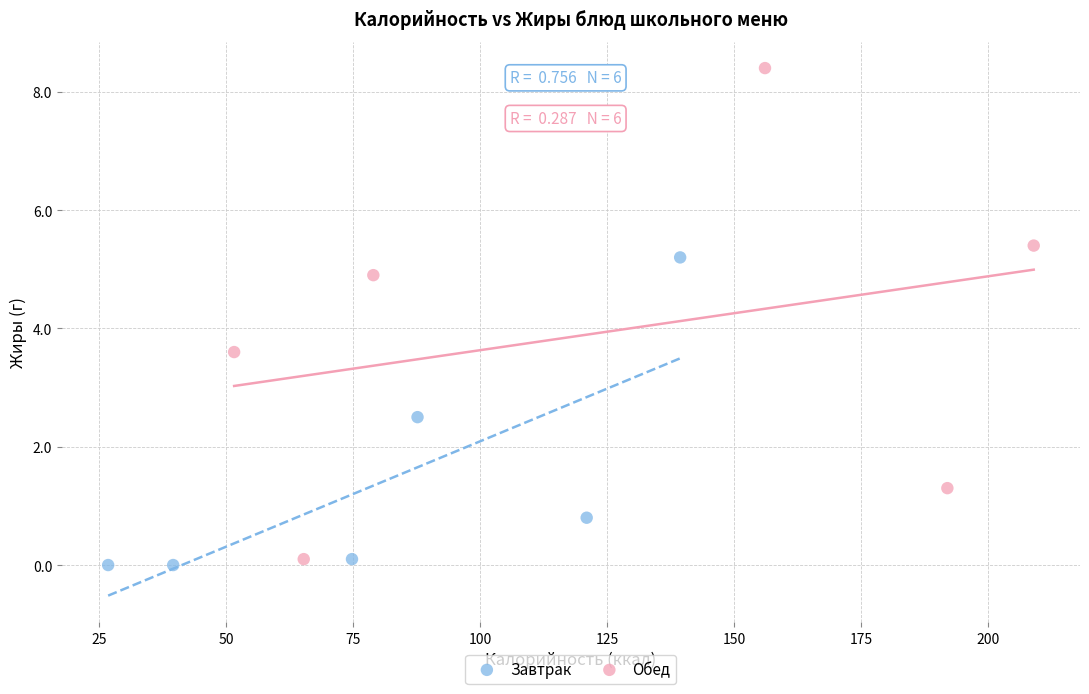

Which series has the largest Y range (max minus min)?

Обед